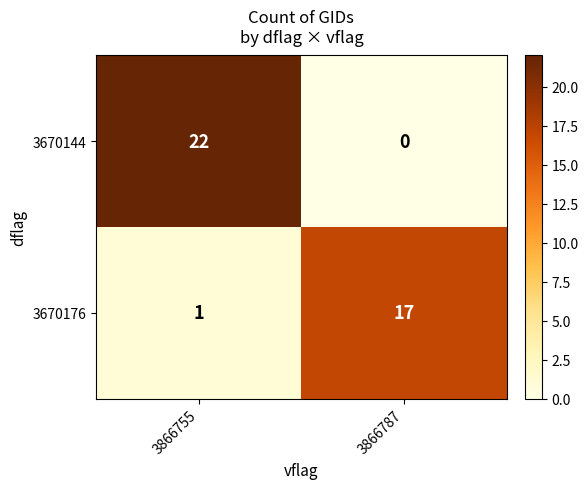

At which category does the chart reach its peak across all series?

3866755